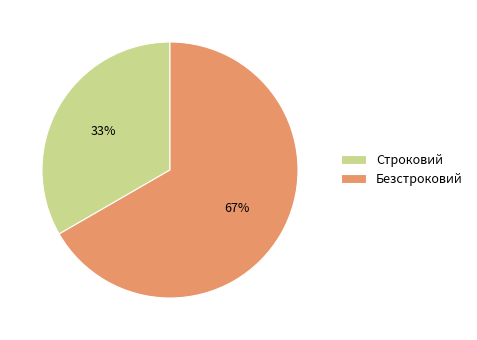

To the nearest percent, what is the combined percentage of Строковий and Безстроковий?

100%